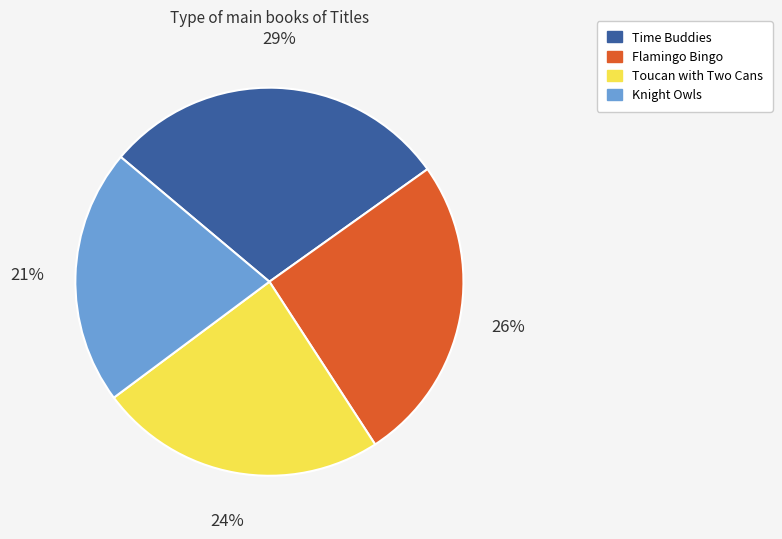

Is there a majority slice in this chart?

No